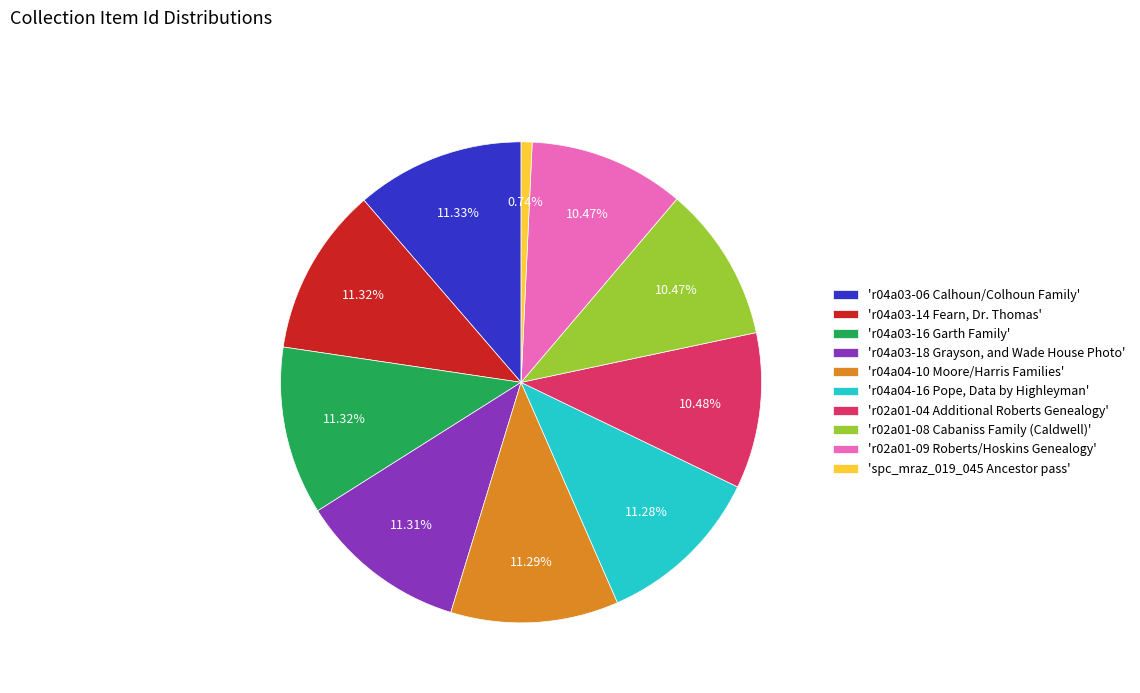

What is the ratio of the value at 'r02a01-09 Roberts/Hoskins Genealogy' to the value at 'r02a01-08 Cabaniss Family (Caldwell)'?

1.0